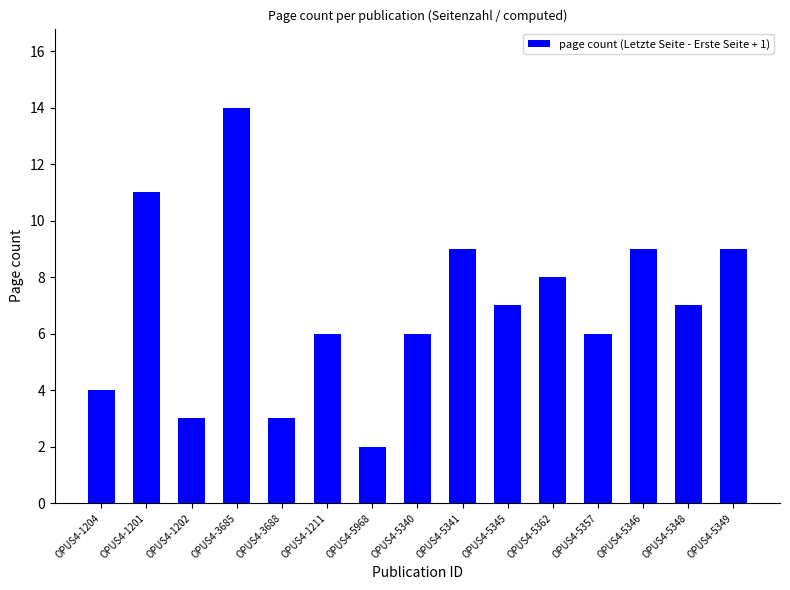

Where is the data nearest to the value 8?

OPUS4-5362